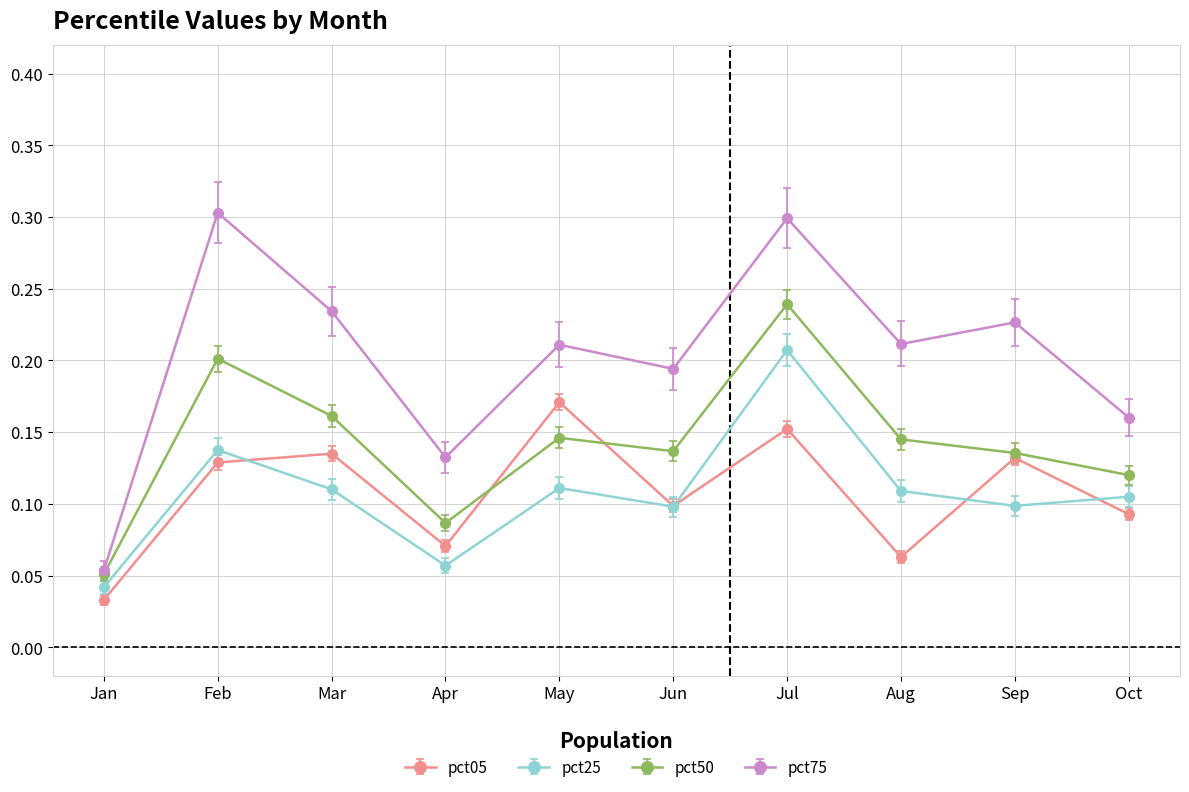

Where is pct25 nearest to the value 0?

Jan